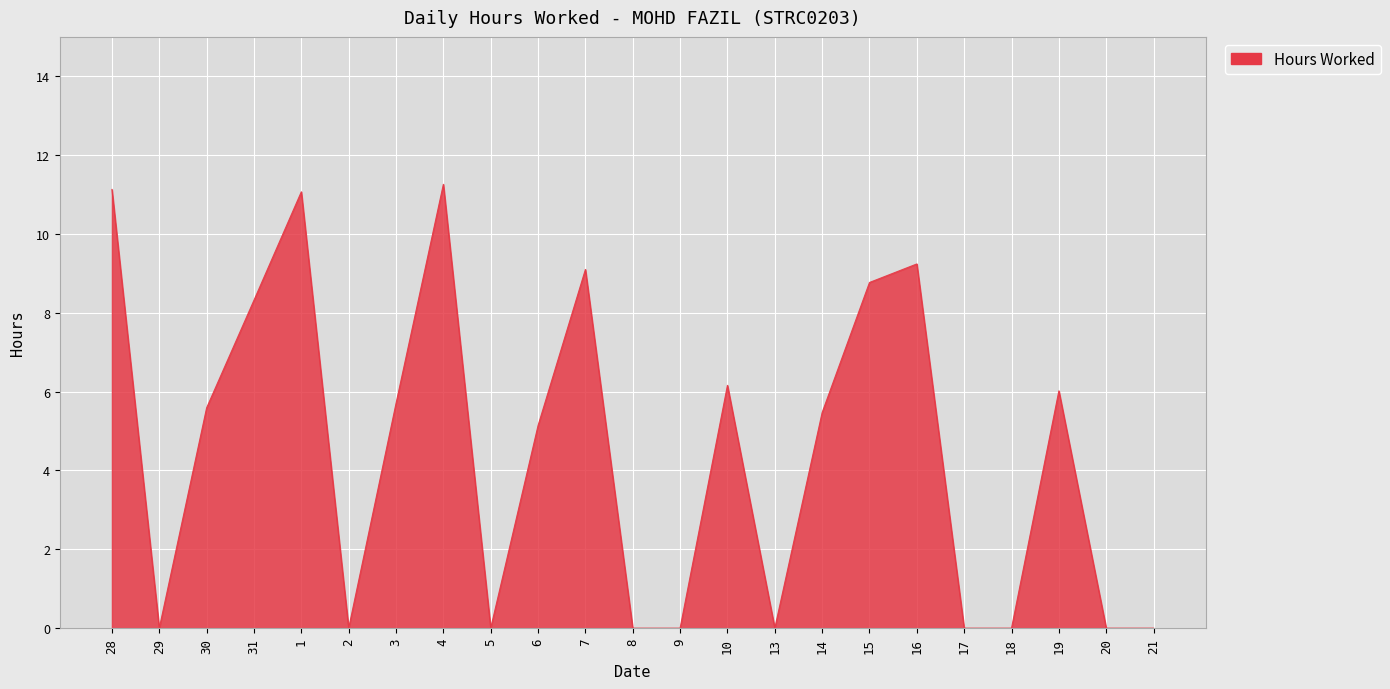

What is the difference between the maximum and minimum values?

11.3